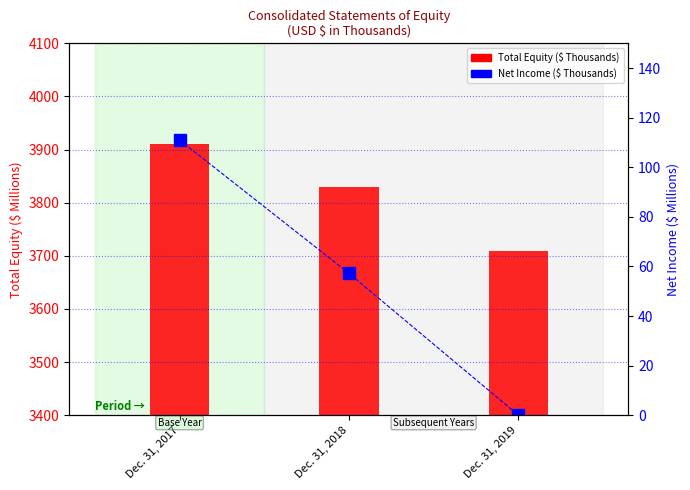

Count the number of data series in this chart.

2